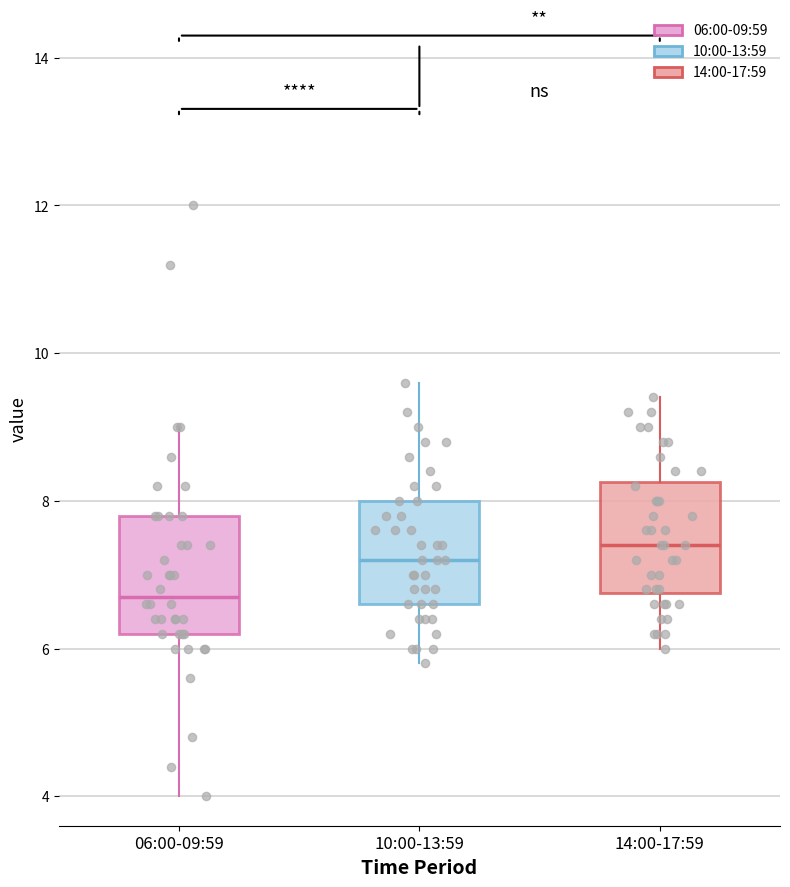

Reading left to right, transcribe this box plot: for each box, give where its median line is, the range the box spans, and where its two whiskers end, as read against the y-axis. The values are not printed on the chart, so give them approximately, as read against the axis.

06:00-09:59: median 6.8, box 6.2 to 7.8, whiskers 4.0 to 9.0
10:00-13:59: median 7.2, box 6.6 to 8.0, whiskers 5.8 to 9.6
14:00-17:59: median 7.4, box 6.8 to 8.2, whiskers 6.0 to 9.4